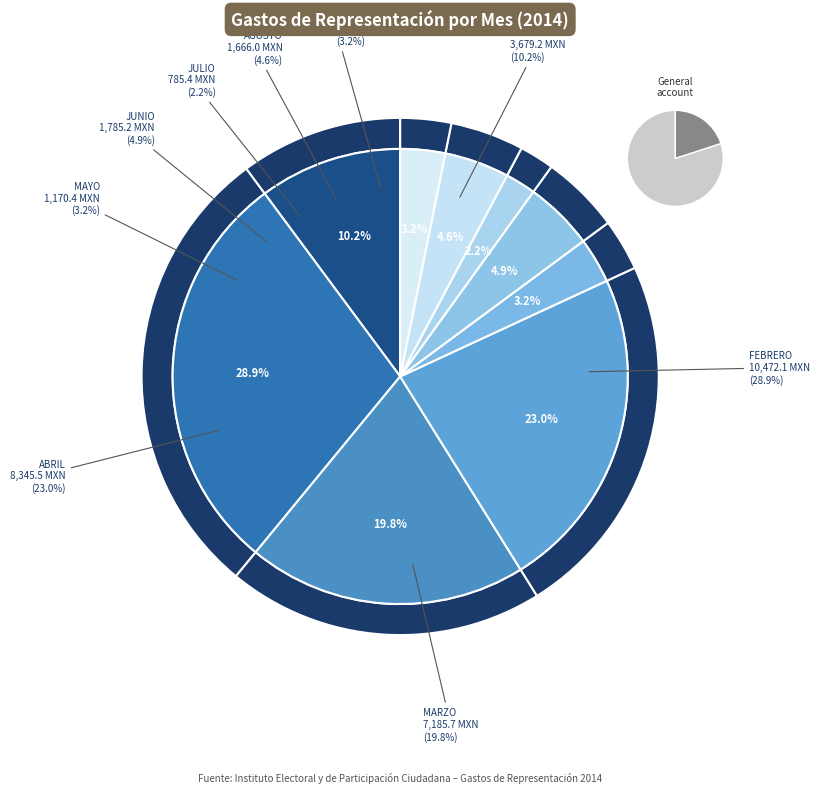

Count the number of slices in the pie.

9